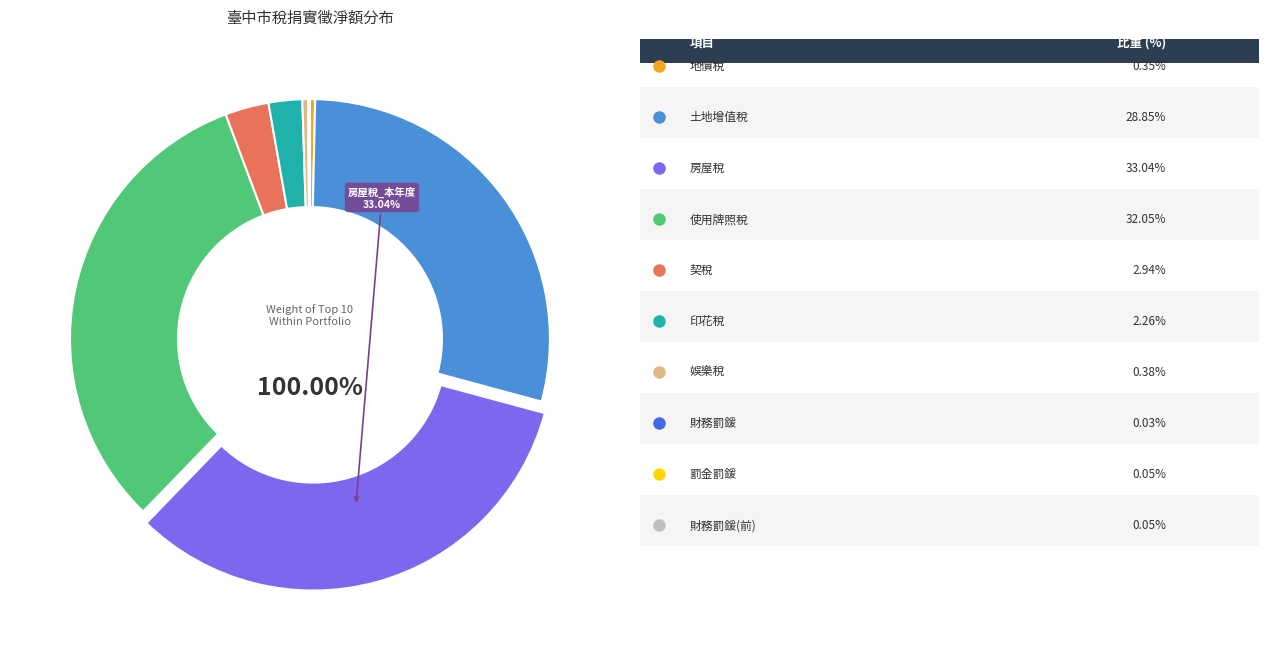

Is it true that 娛樂稅_本年度 is 1% of the pie?

False